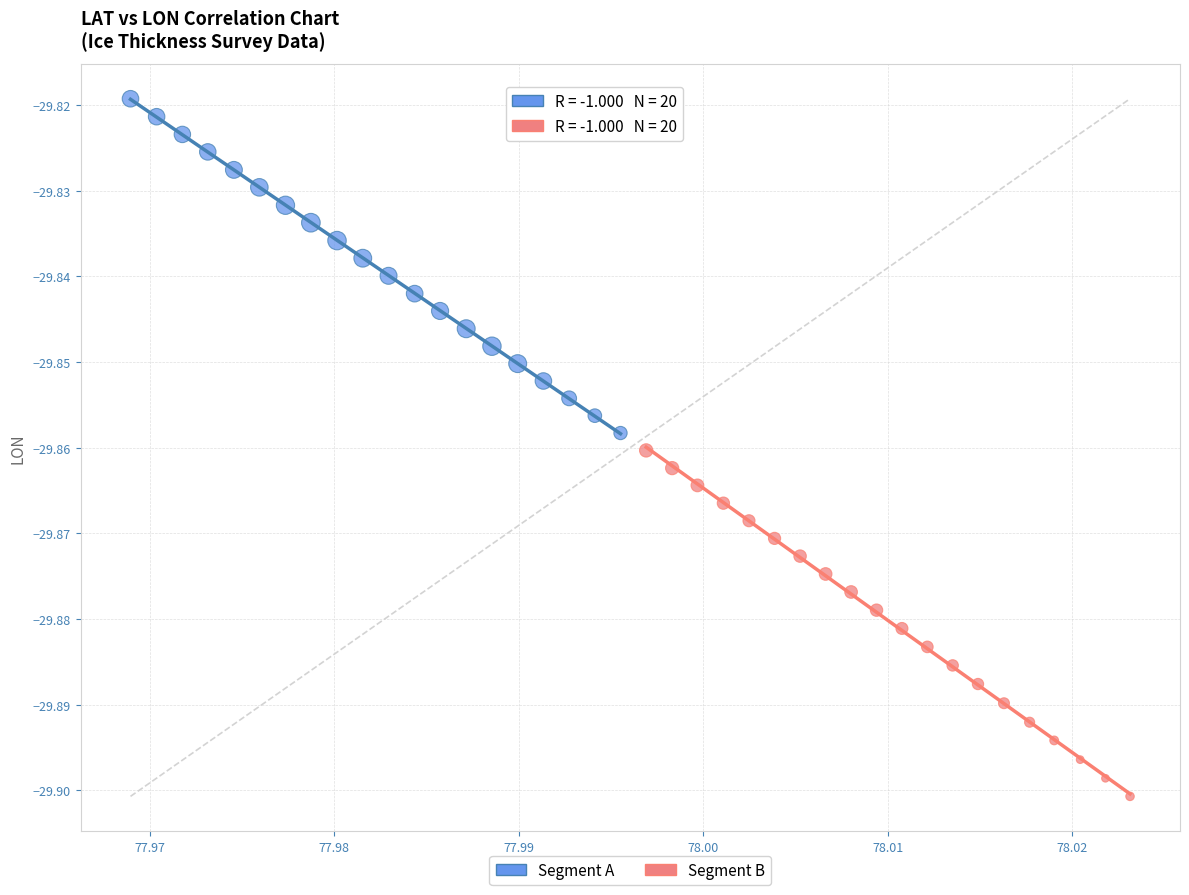

Which series contains the highest Y value?

Segment A